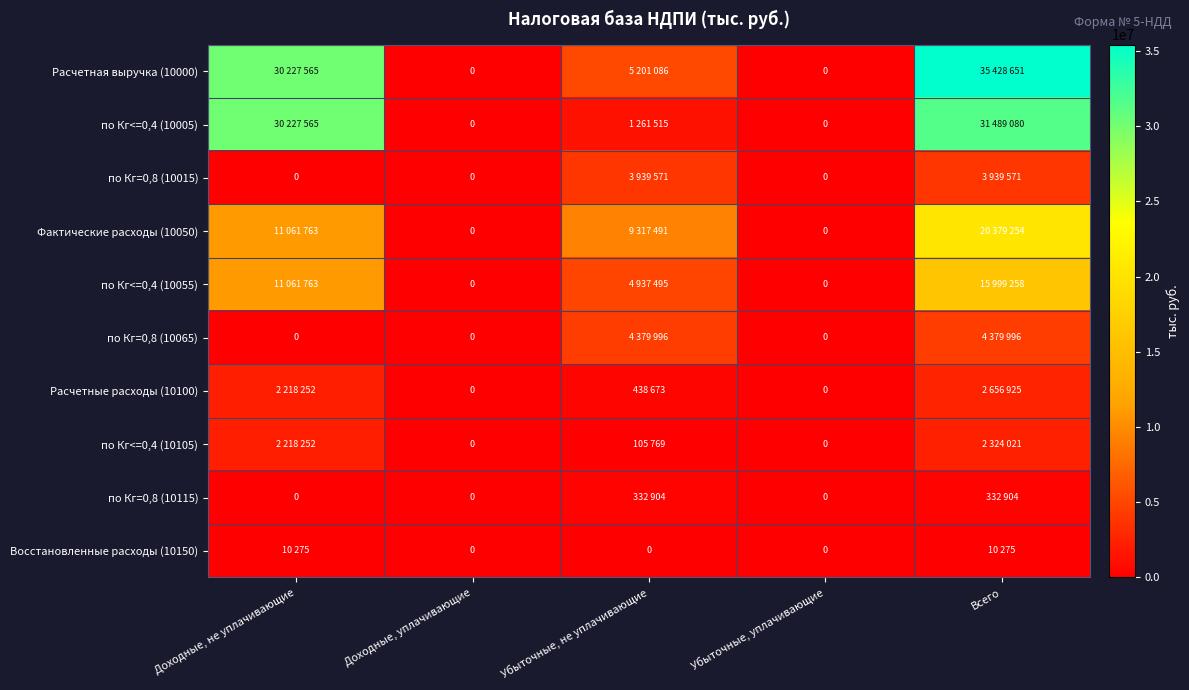

The по Кг<=0,4 (10055) series shows 11155214 at Убыточные, уплачивающие. True or false?

False